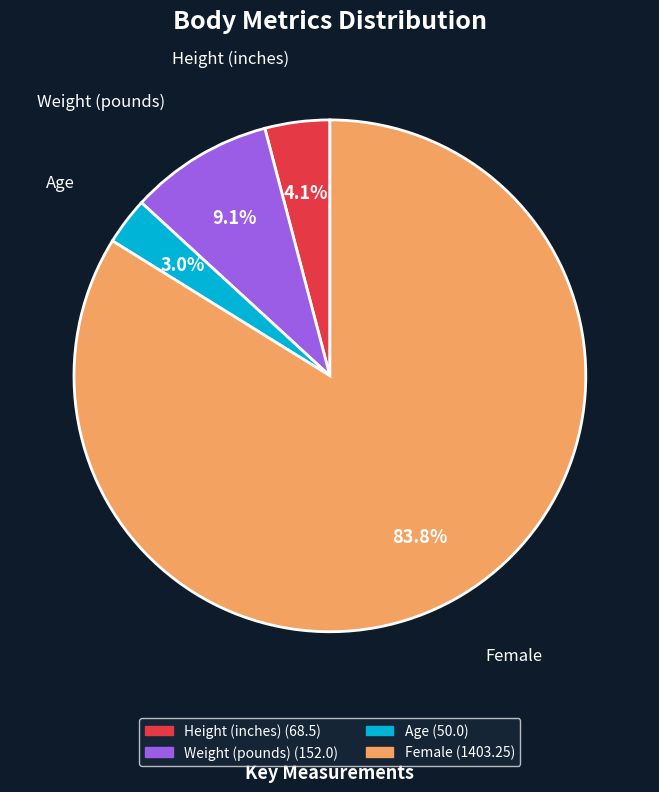

Which slice is the smallest?

Age